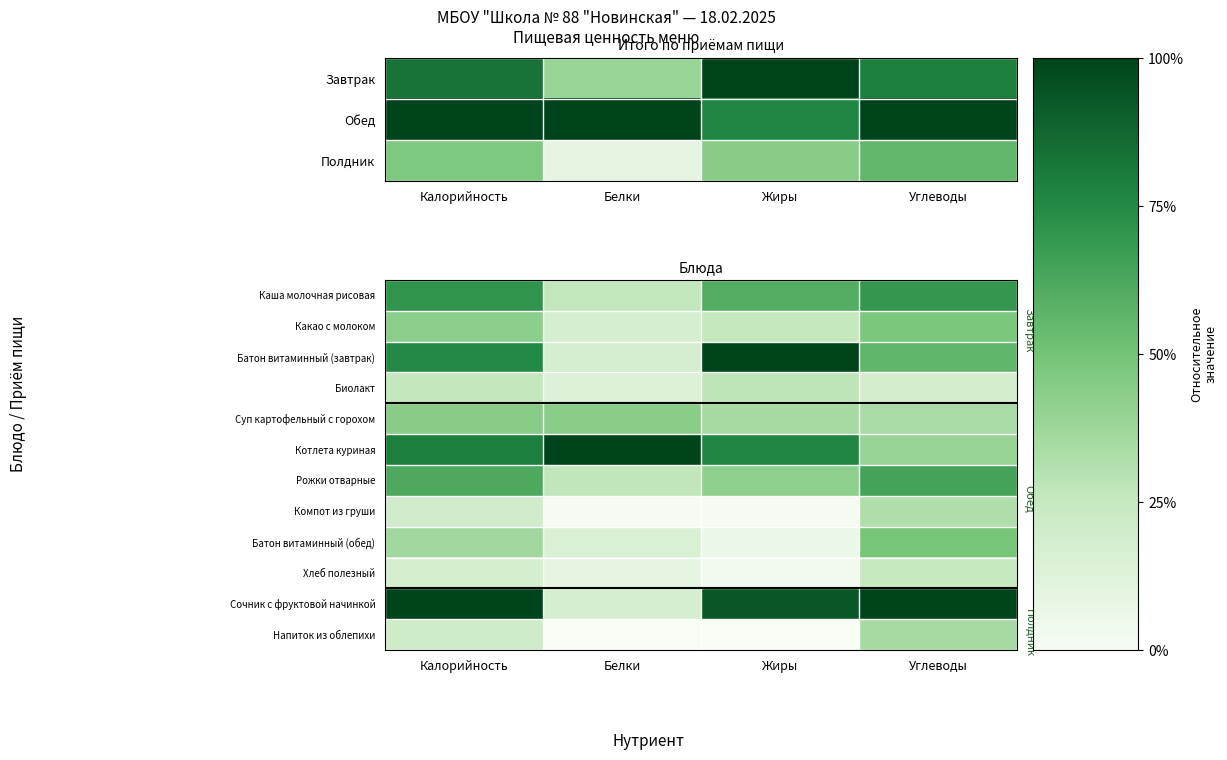

What is the average value of the Батон витаминный (обед) series?

0.3